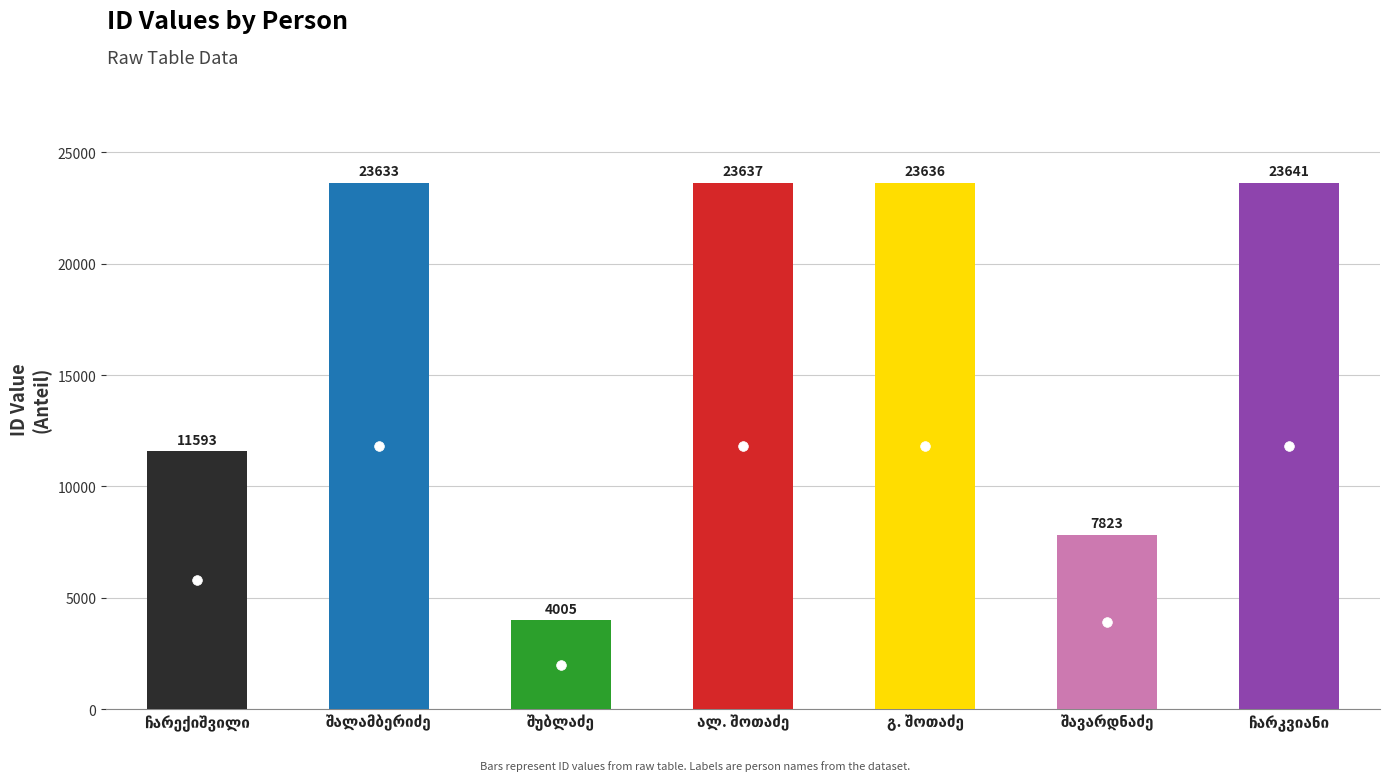

Reading left to right, what are all the values shown in this chart?

11593	23633	4005	23637	23636	7823	23641